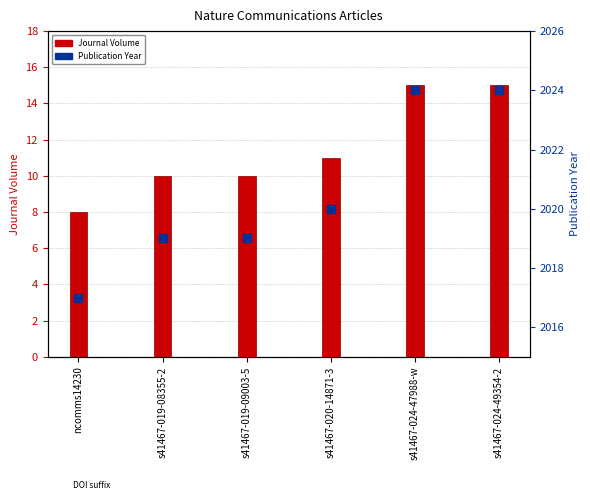

At how many categories does at least one series exceed 669?

6